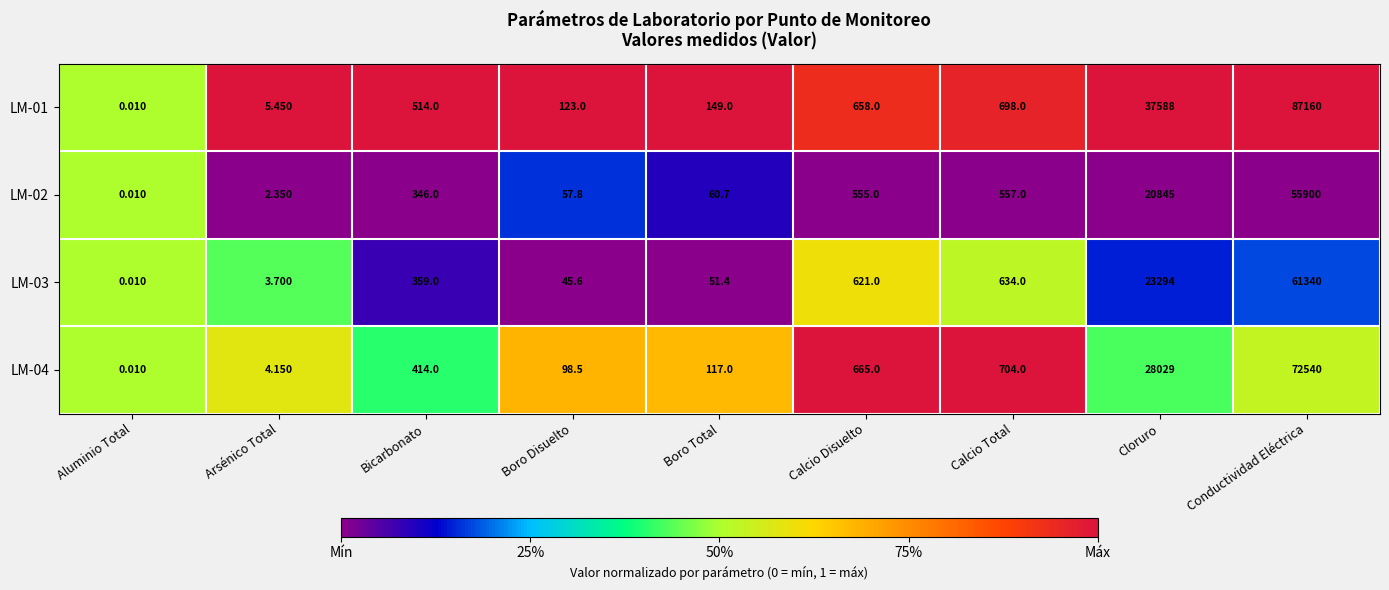

Is the value of LM-04 at Bicarbonato greater than the value of LM-03 at Calcio Disuelto?

No